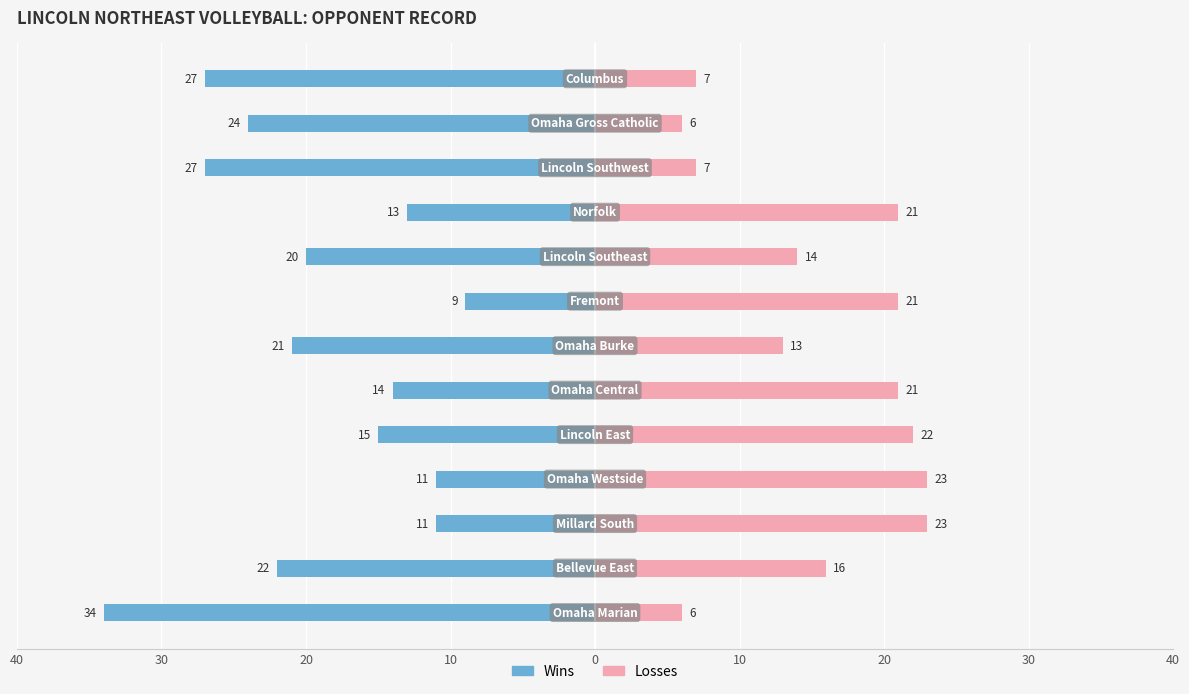

At how many categories does at least one series exceed 1?

13